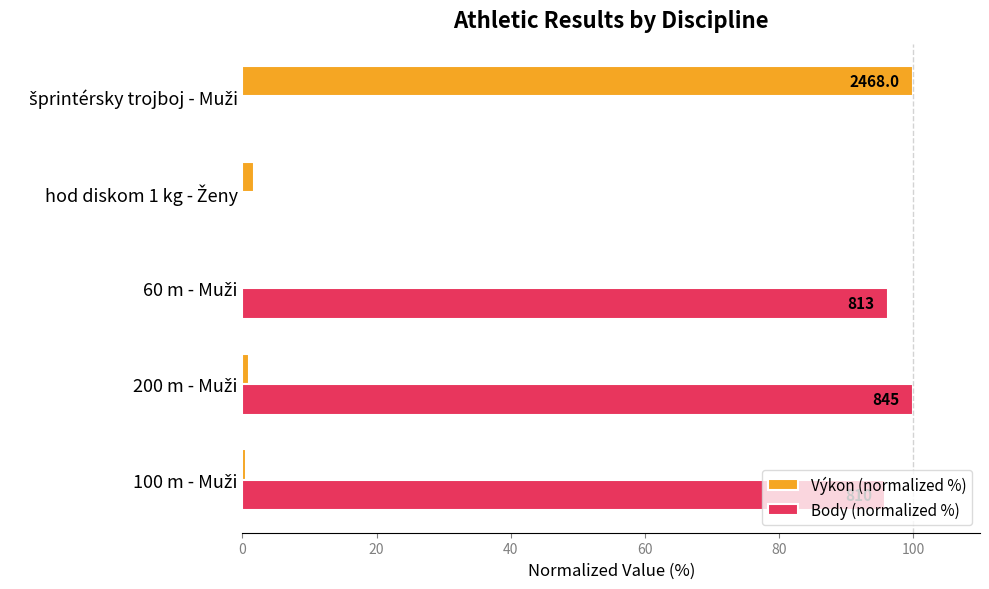

What is the greatest value displayed?

100.0